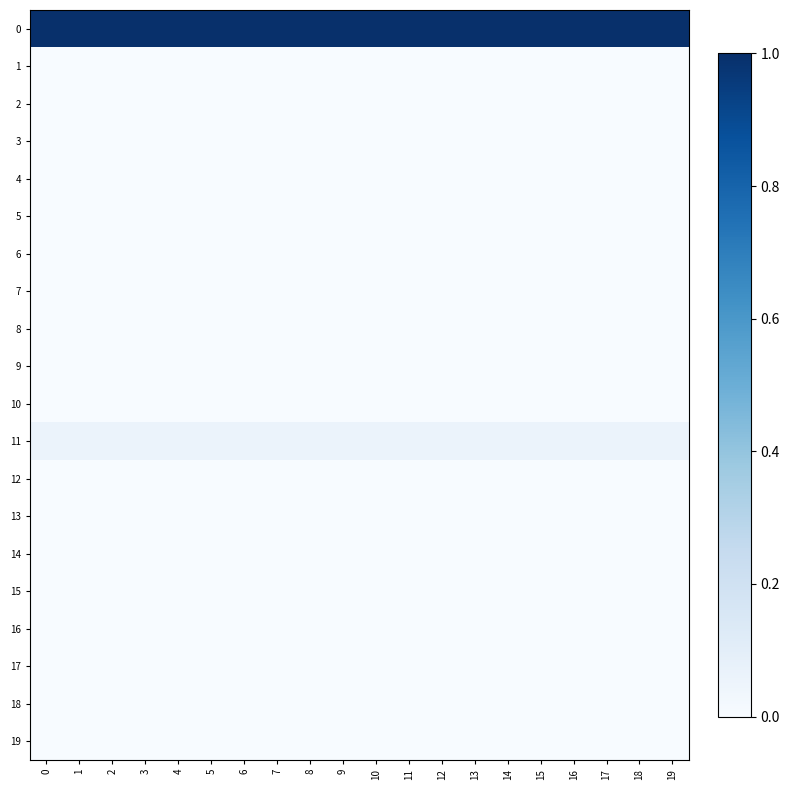

List the series in order of their peak value, lowest first.

1, 2, 3, 4, 5, 6, 7, 8, 9, 10, 12, 13, 14, 15, 16, 17, 18, 19, 11, 0